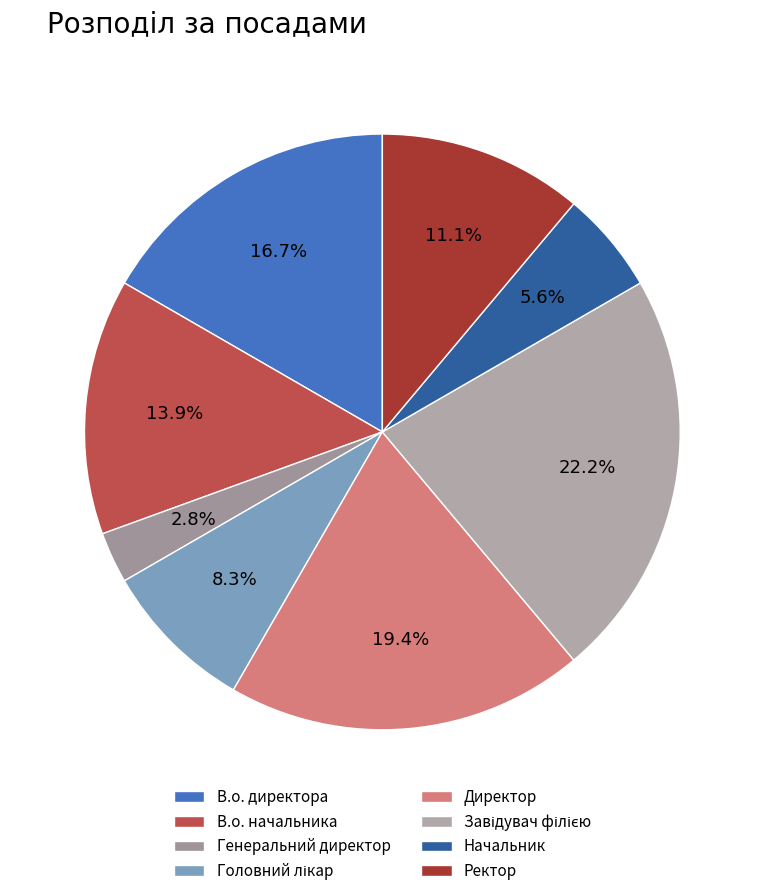

What percentage do В.о. директора and В.о. начальника together represent?

30.6%